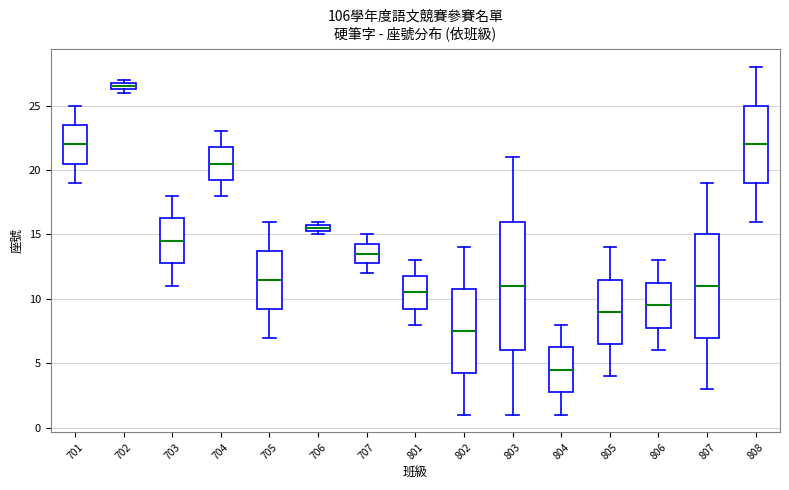

Which box's median line is the highest?

702